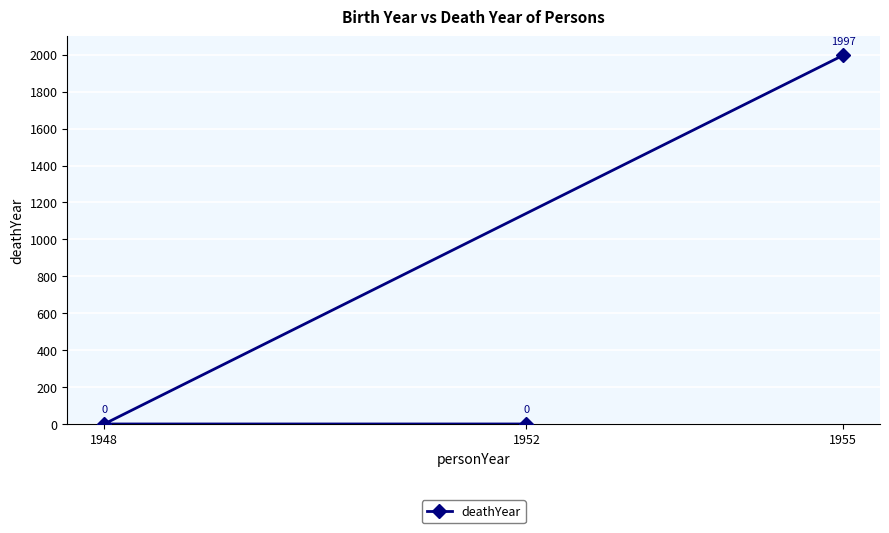

What is the average value?

666